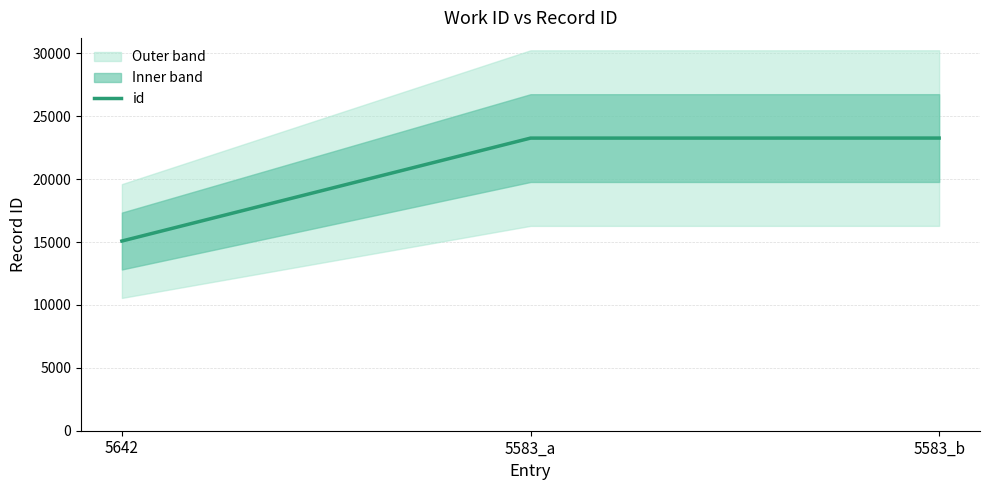

Rank the categories by value from lowest to highest.

5642, 5583_a, 5583_b